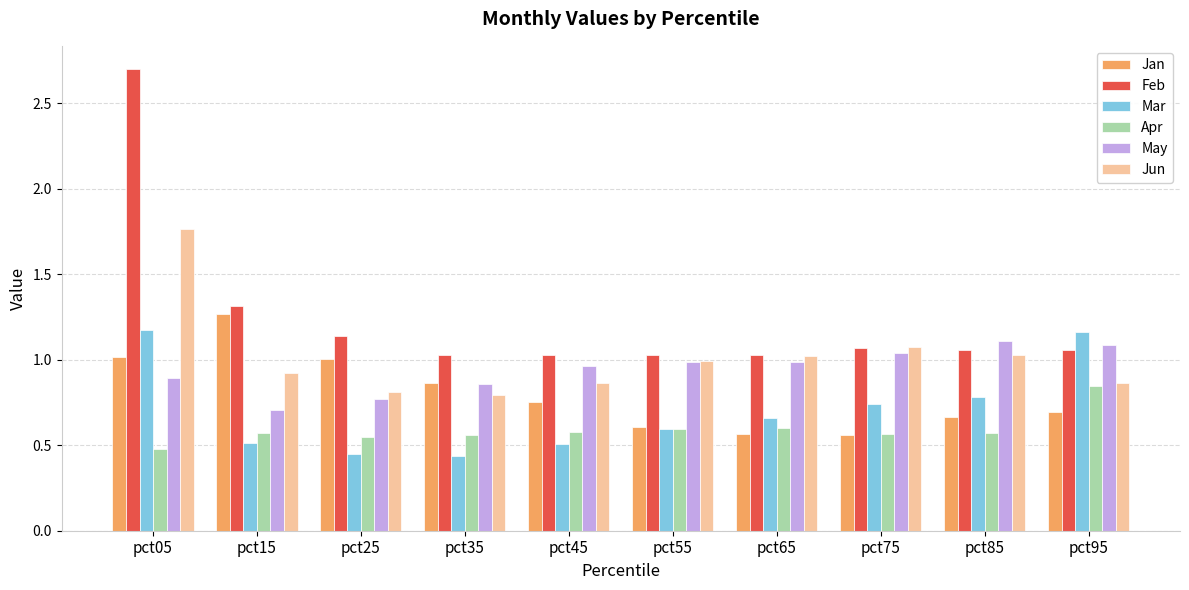

What is the maximum value shown in the chart?

2.7